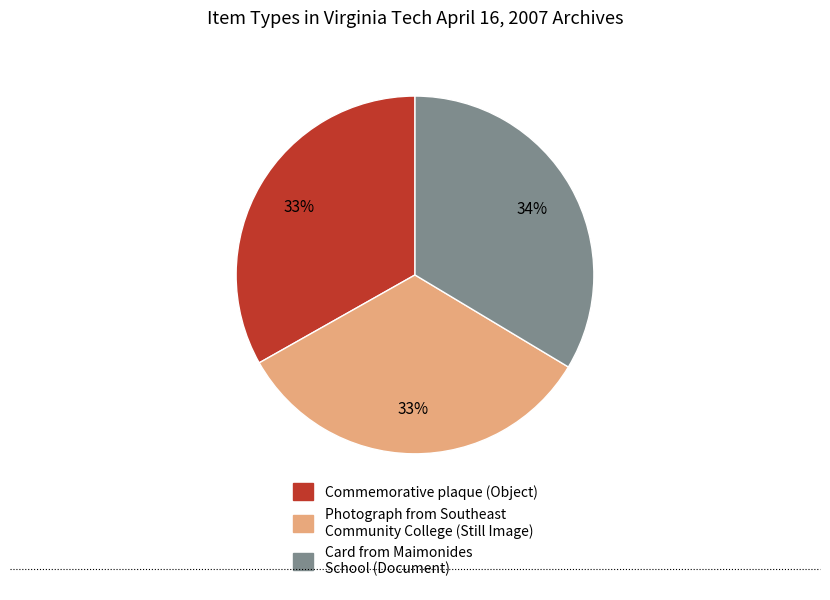

Is the sum of Card from Maimonides School (Document) and Commemorative plaque (Object) greater than half?

Yes